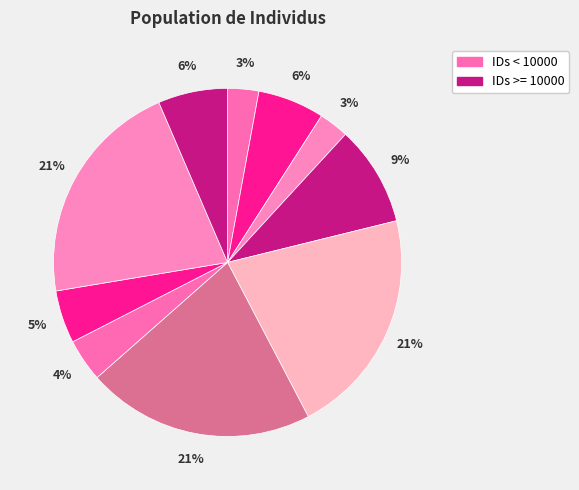

Count the number of slices in the pie.

10